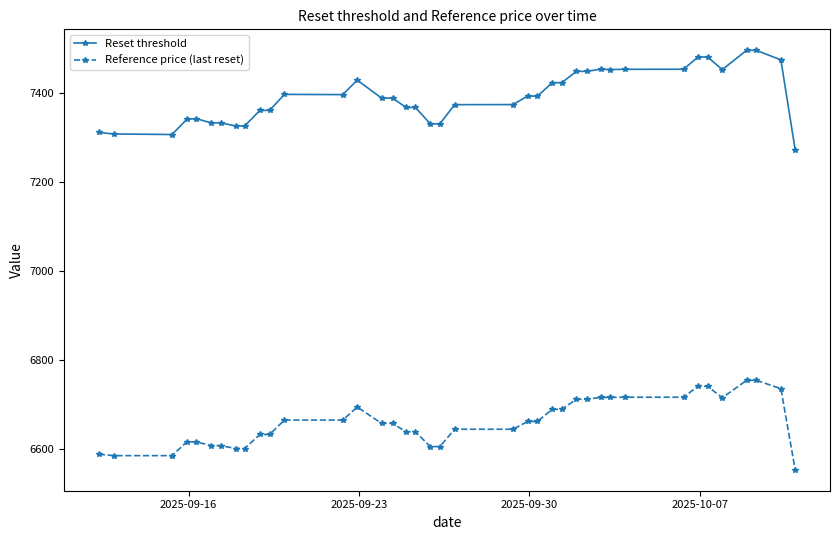

List the series in order of their peak value, lowest first.

Reference price (last reset), Reset threshold